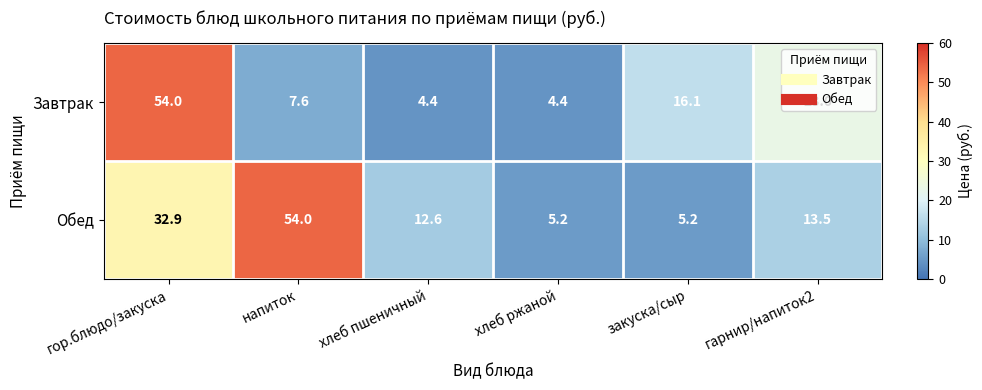

Which series has the largest total across all categories?

Обед